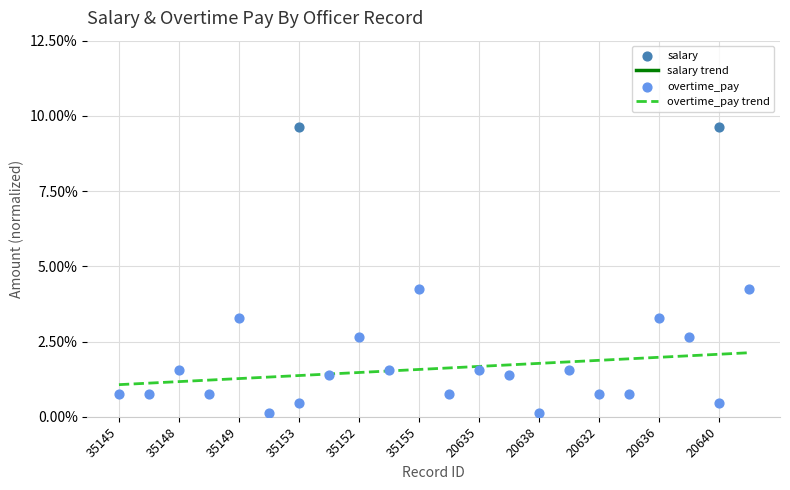

Which series contains the lowest Y value?

overtime_pay